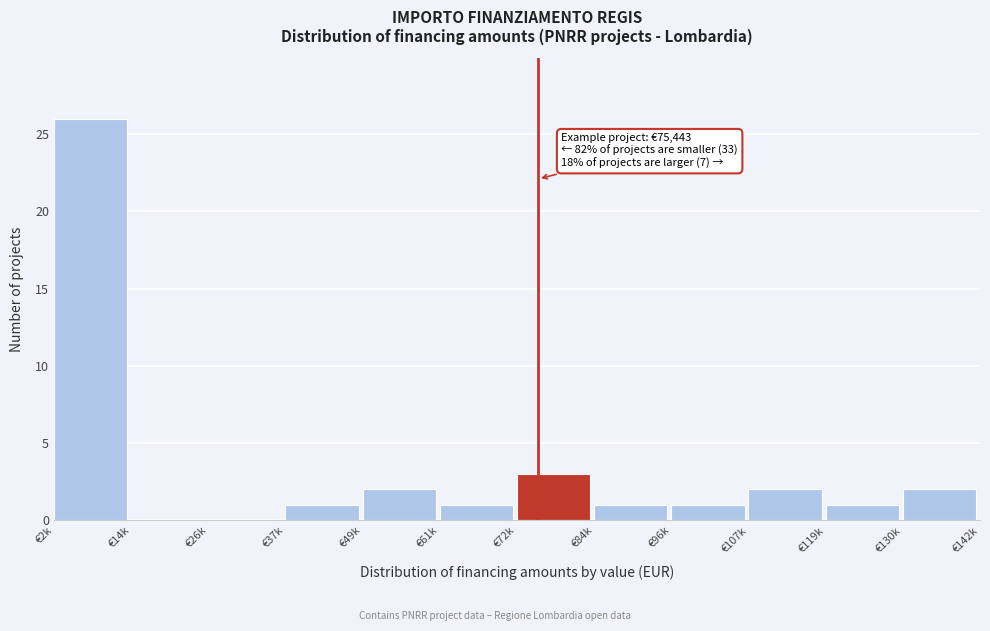

Reading right to left, extract all data points from this chart.

€130k=2	€119k=1	€107k=2	€96k=1	€84k=1	€72k=3	€61k=1	€49k=2	€37k=1	€26k=0	€14k=0	€2k=26